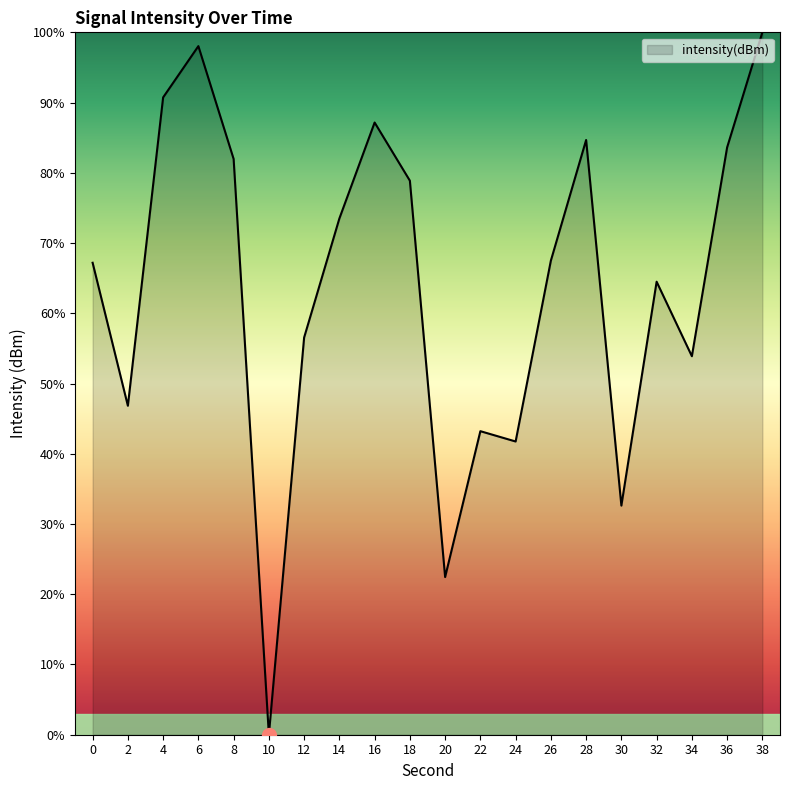

The chart shows a value of 31.5 at 14. True or false?

False